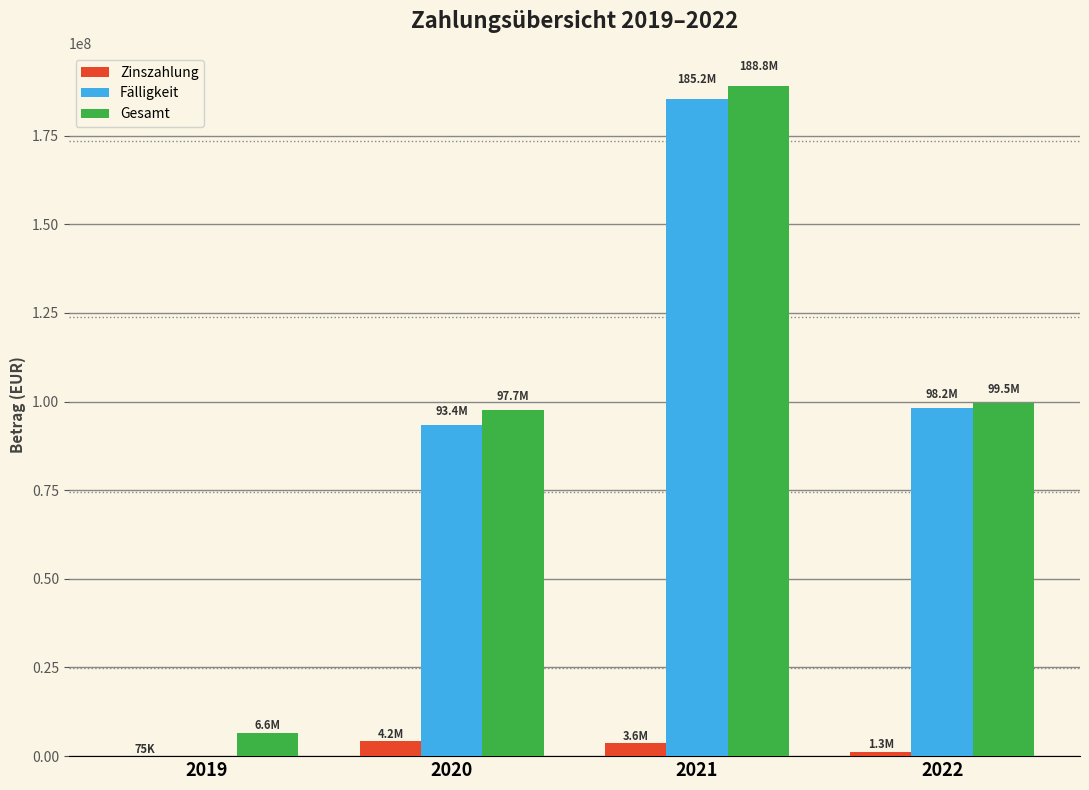

What are all the series names shown in the legend?

Zinszahlung, Fälligkeit, Gesamt